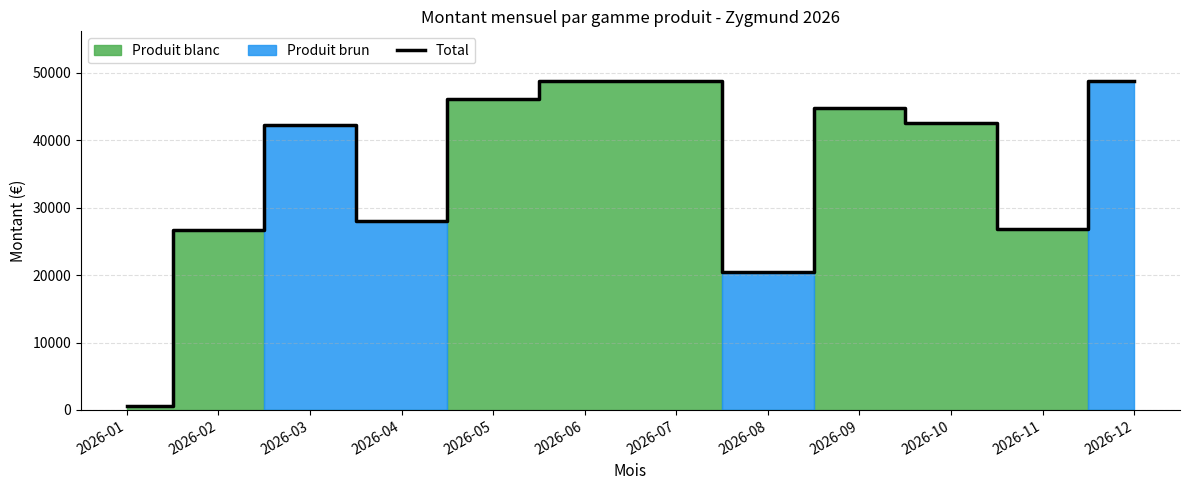

What is the difference between the maximum and second lowest values?

28436